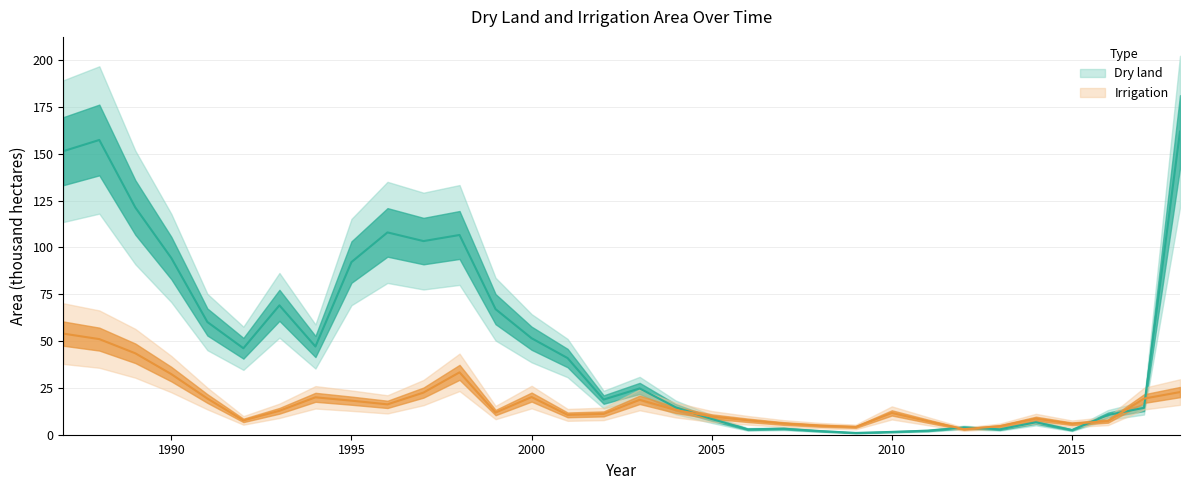

List the series in order of their overall mean, lowest first.

Irrigation, Dry land